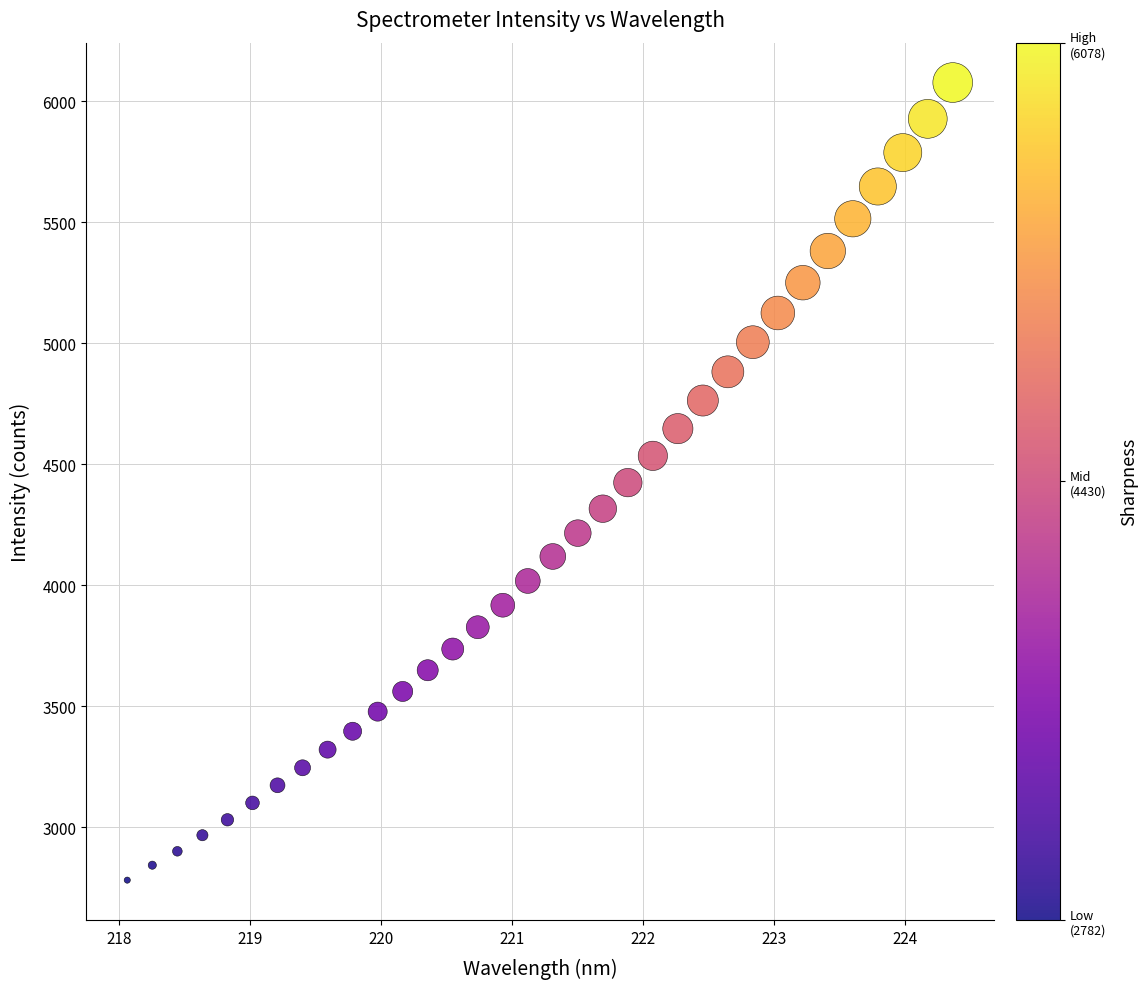

What is the range of X values (max minus min)?

6.3